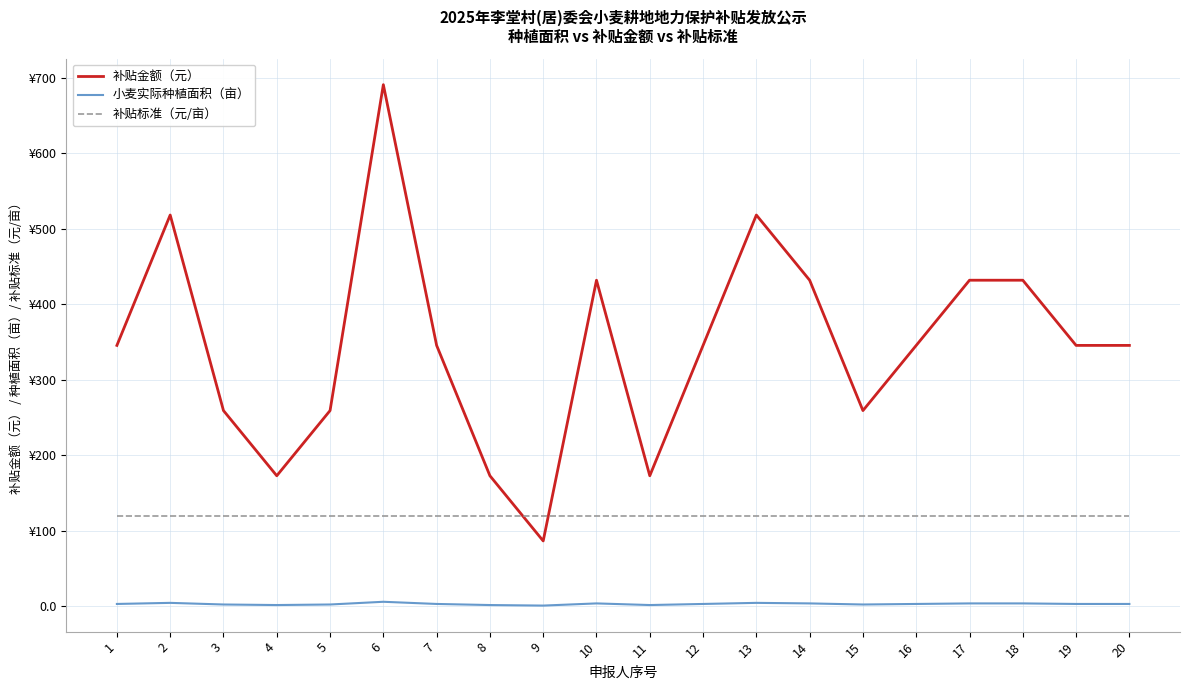

Does the chart have visible grid lines?

Yes